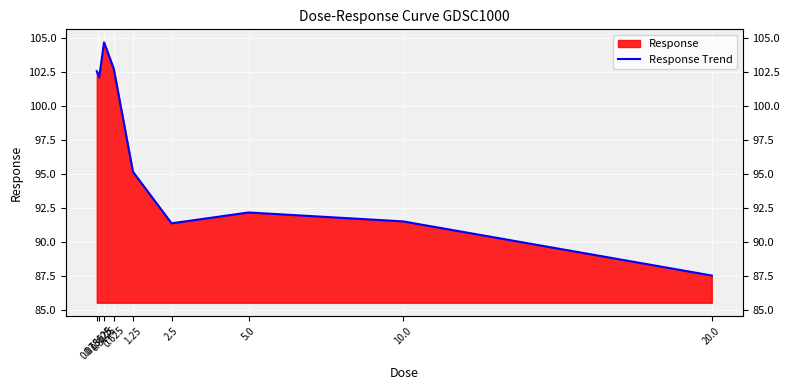

Count the number of categories in the chart.

9